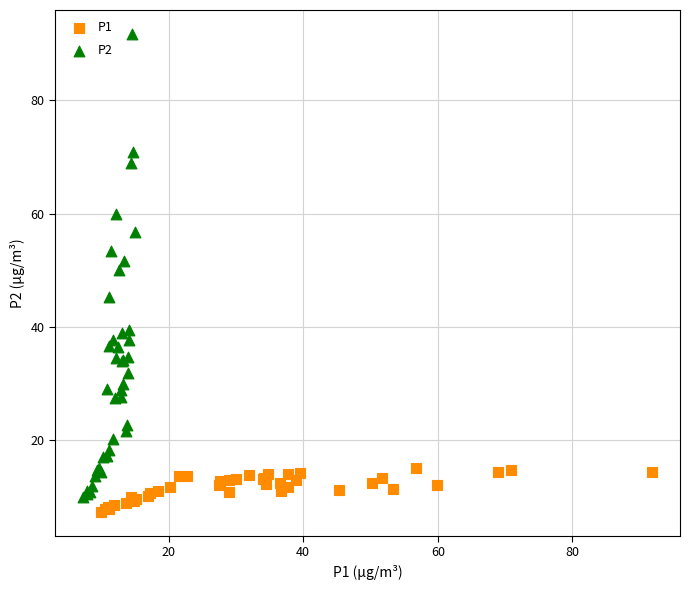

Which series reaches the maximum Y coordinate?

P2